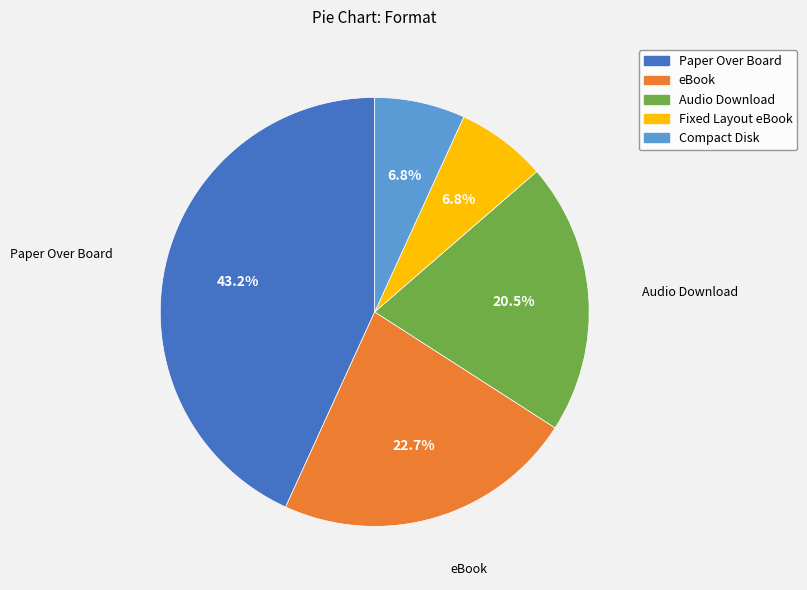

What percentage do Audio Download and eBook together represent?

43.2%